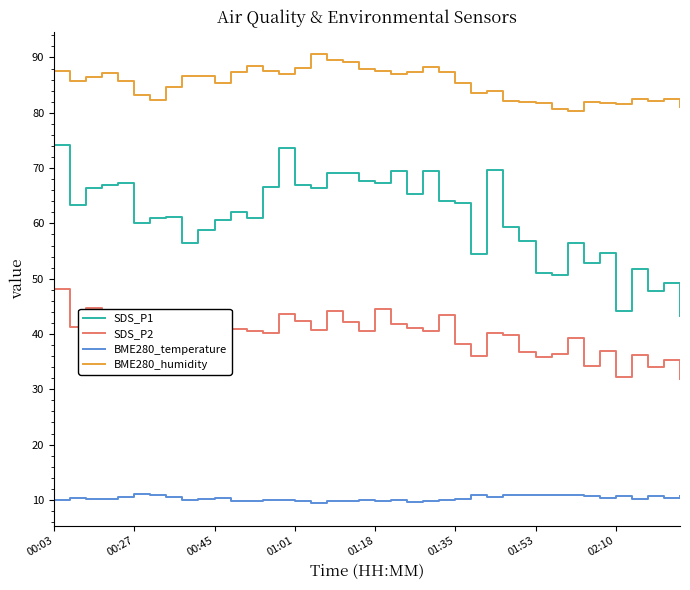

List the series in order of their peak value, lowest first.

BME280_temperature, SDS_P2, SDS_P1, BME280_humidity